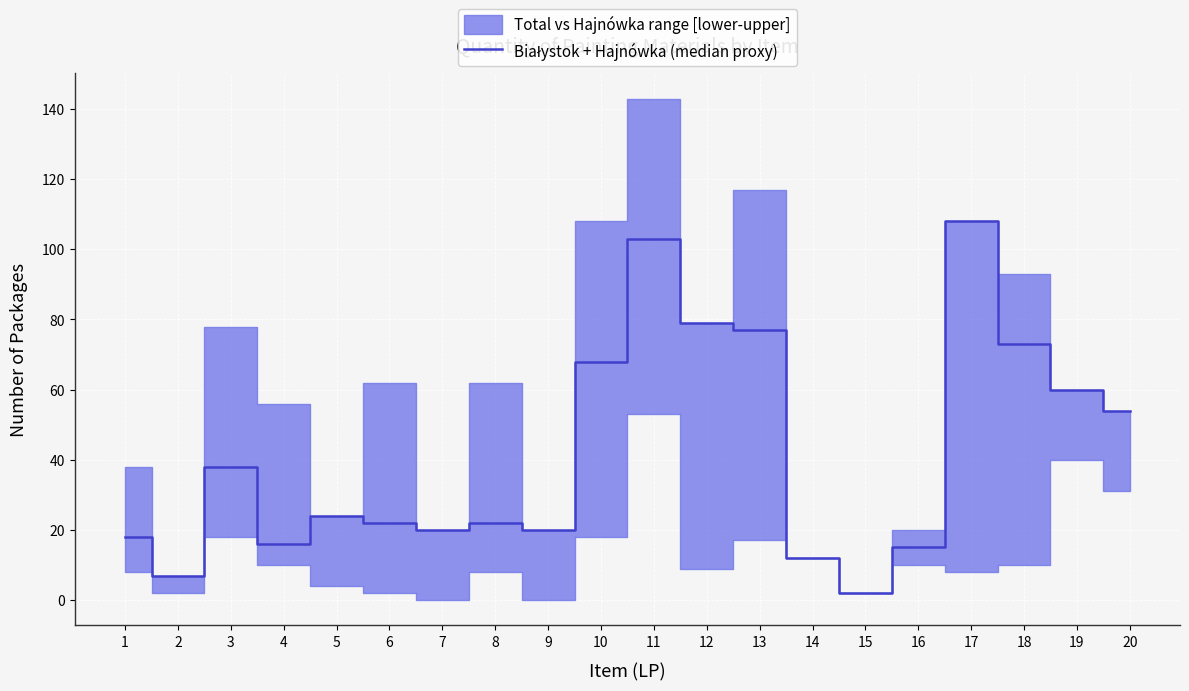

What is the change in value from 12 to 19?

-19